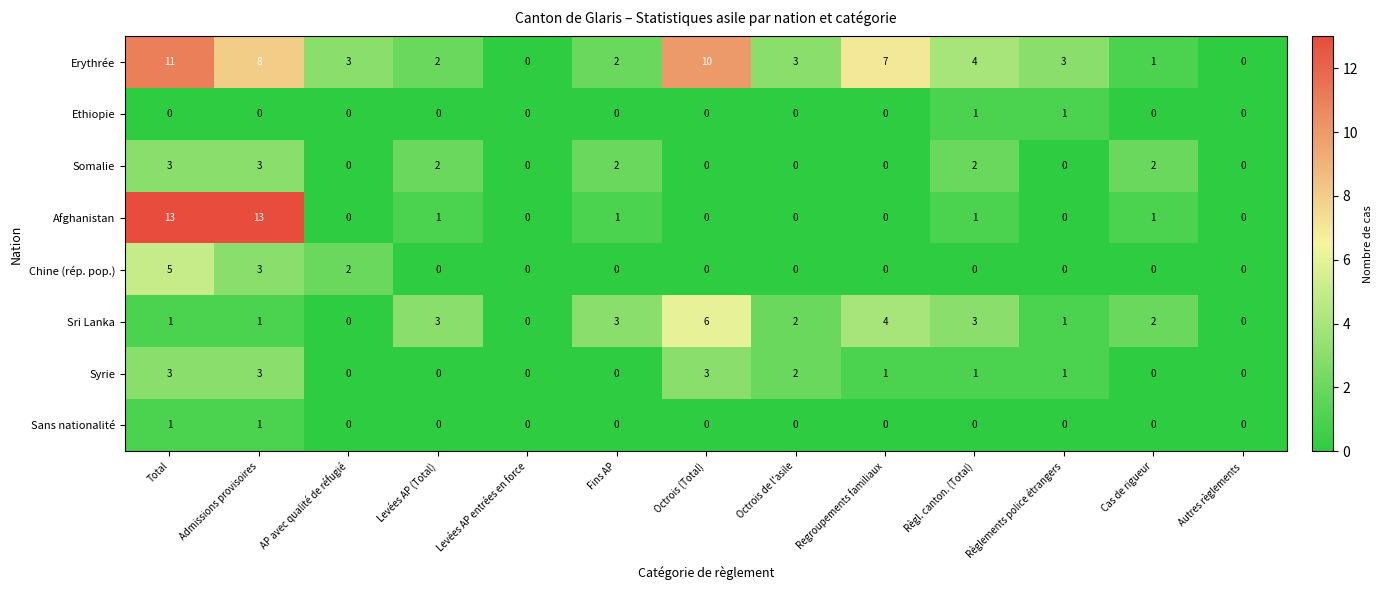

Is it true that Erythrée equals 1 at Cas de rigueur?

True